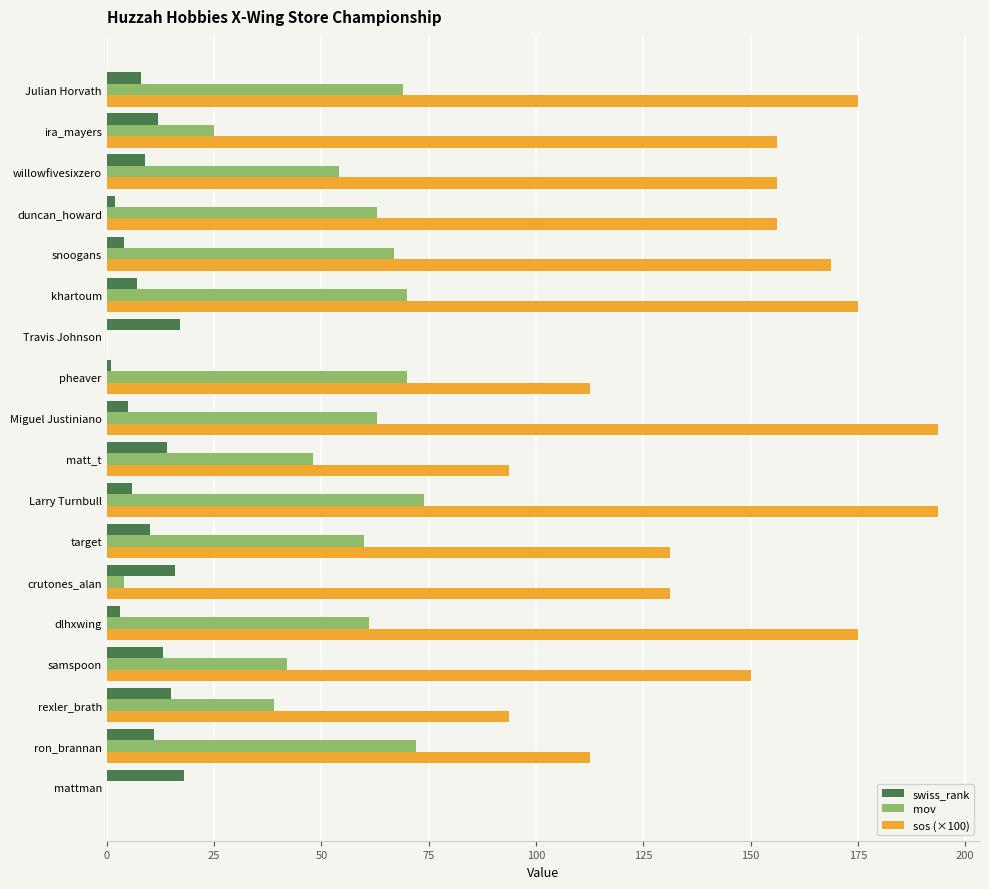

What is the approximate value of mov at Julian Horvath?

69.0